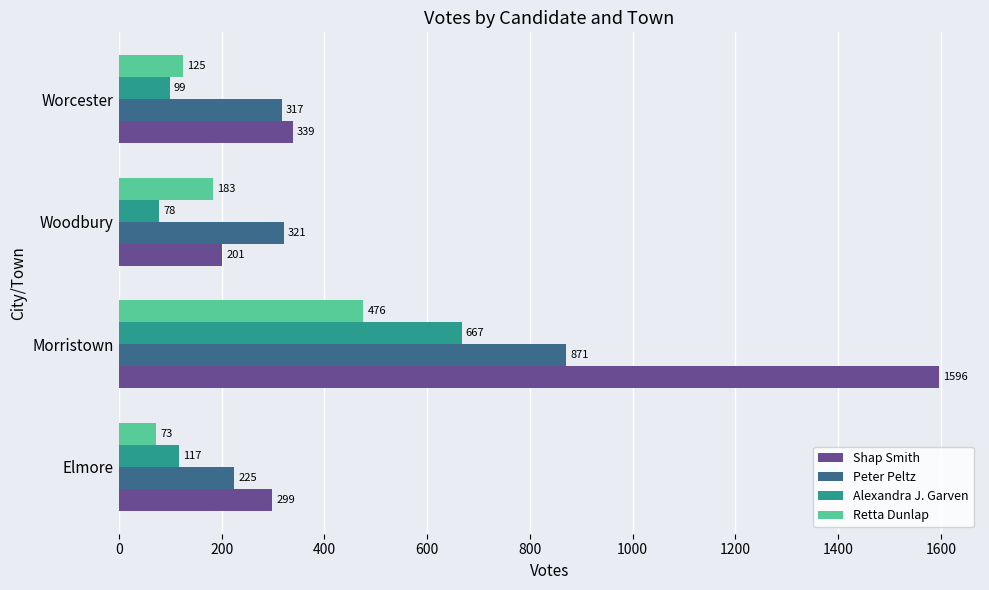

Which series changed the most between Woodbury and Worcester?

Shap Smith